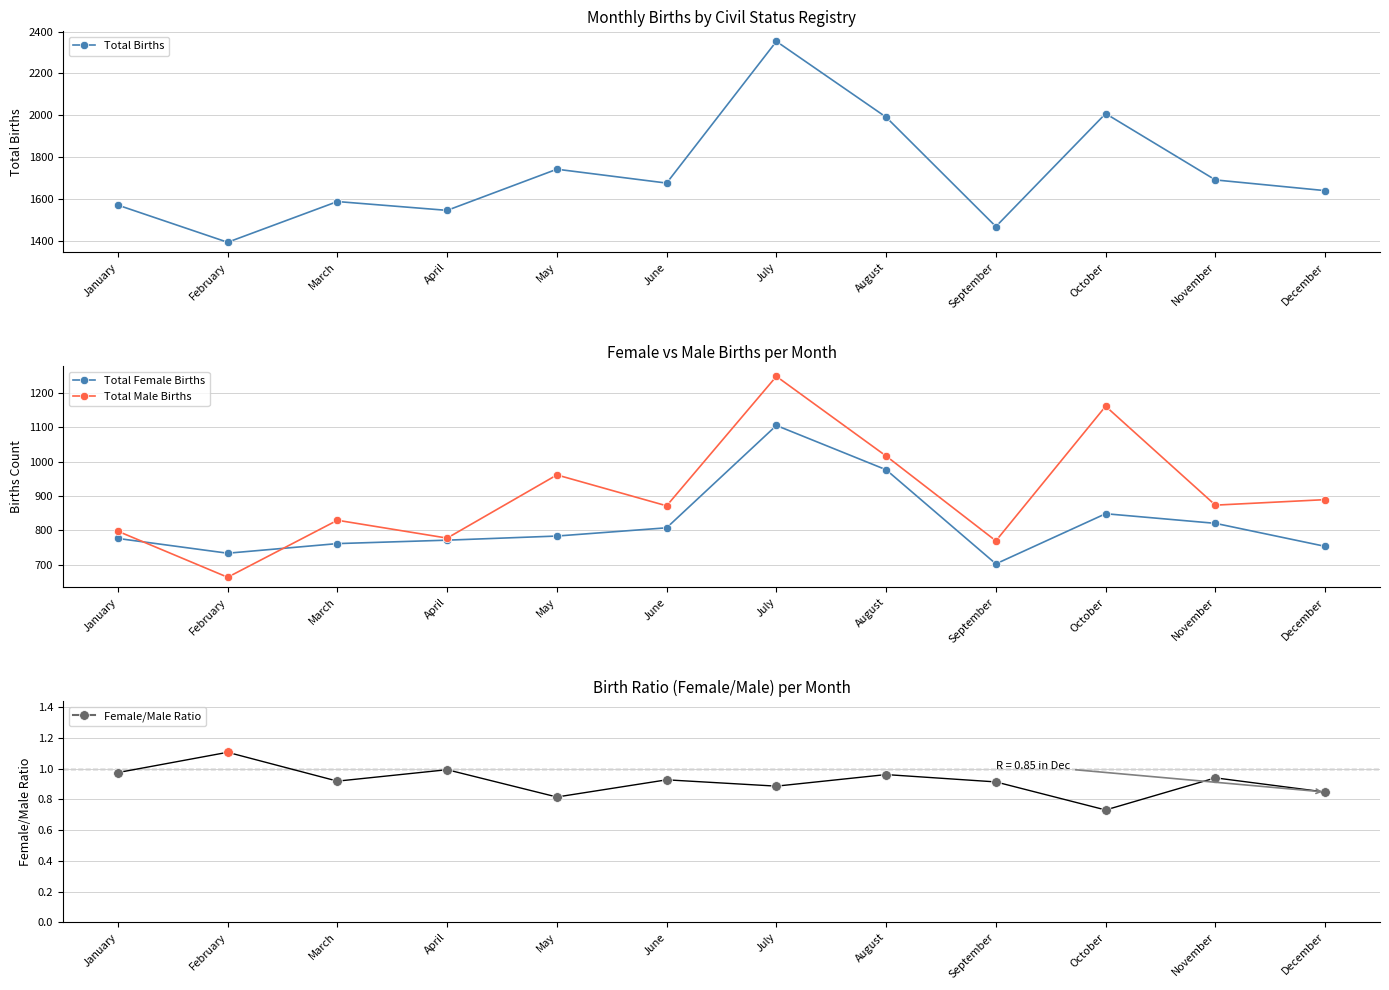

Which series has the largest total across all categories?

Total Births